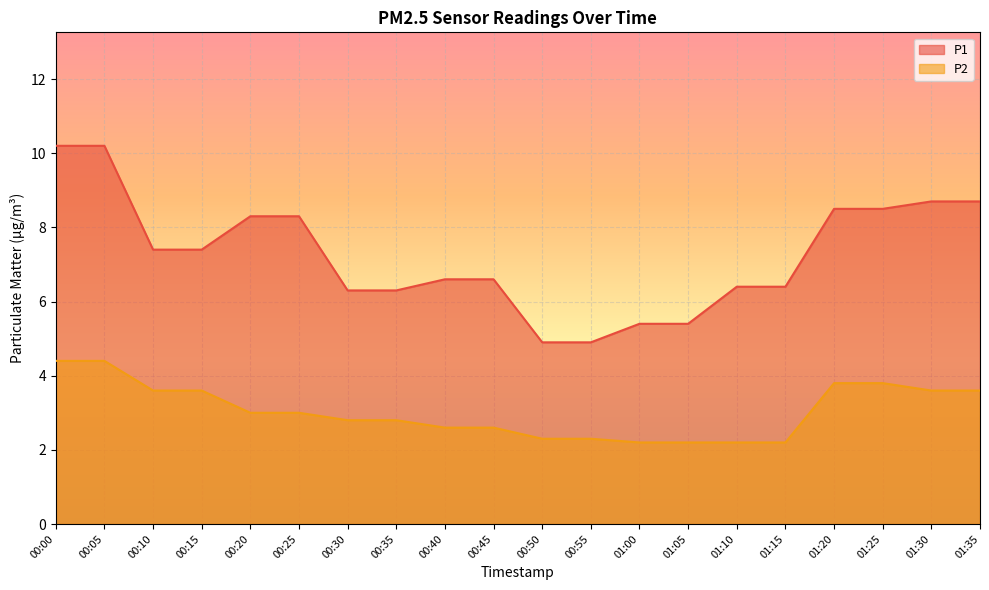

Reading left to right, extract all data points from this chart.

P1: 10.2	10.2	7.4	7.4	8.3	8.3	6.3	6.3	6.6	6.6	4.9	4.9	5.4	5.4	6.4	6.4	8.5	8.5	8.7	8.7
P2: 4.4	4.4	3.6	3.6	3.0	3.0	2.8	2.8	2.6	2.6	2.3	2.3	2.2	2.2	2.2	2.2	3.8	3.8	3.6	3.6